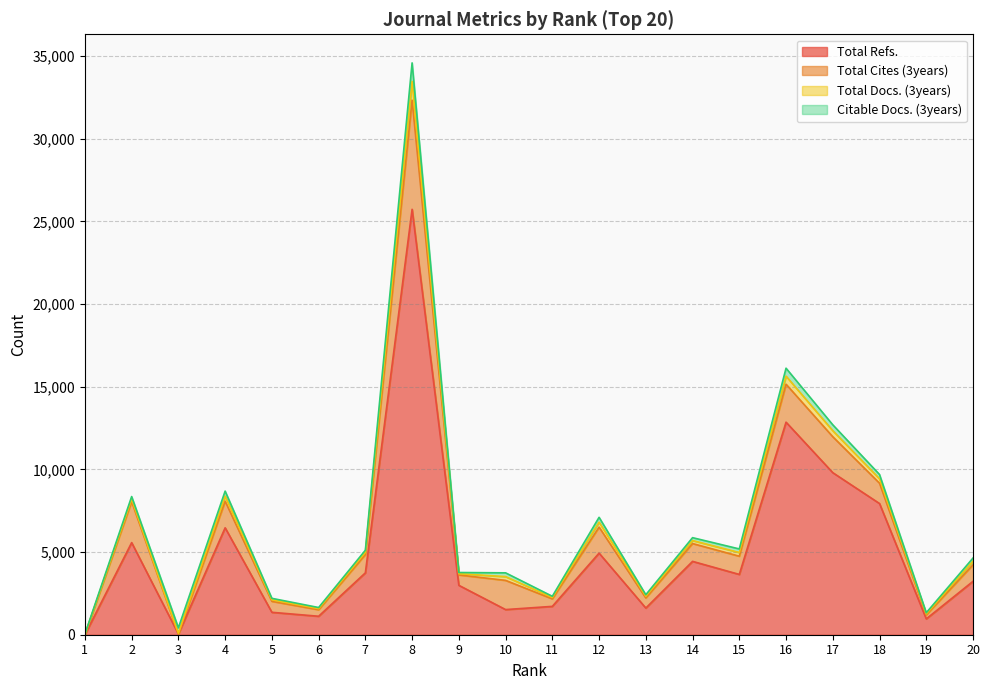

What is the difference between the maximum and minimum values in the Total Cites (3years) series?

6603